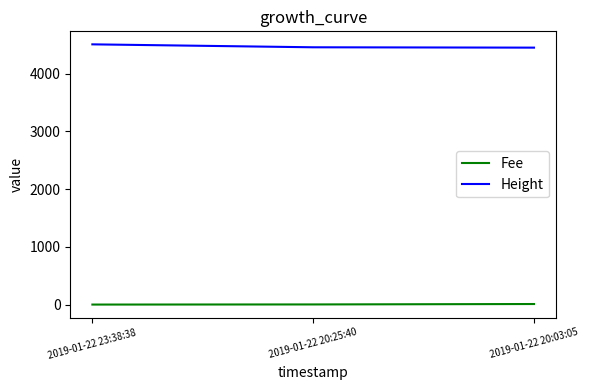

What value does the Height series have at 2019-01-22 23:38:38?

4508.0